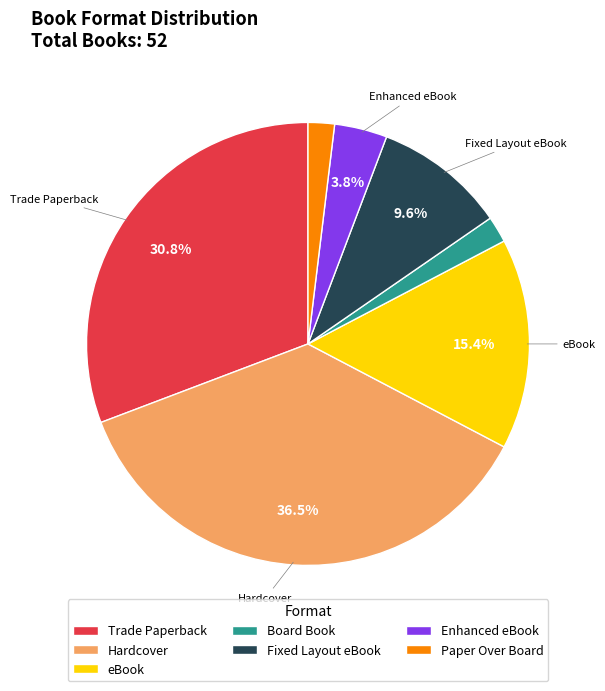

Does eBook account for over 50% of the chart?

No